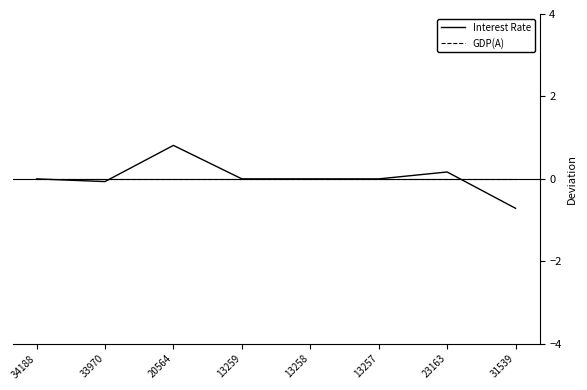

What is the sum of all Interest Rate values?

0.2